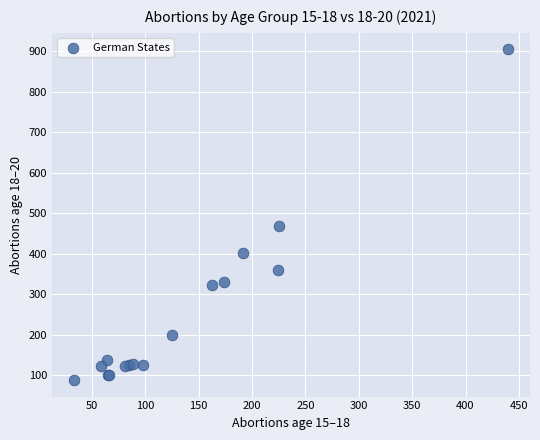

What Y value in the scatter plot is closest to 496?

468